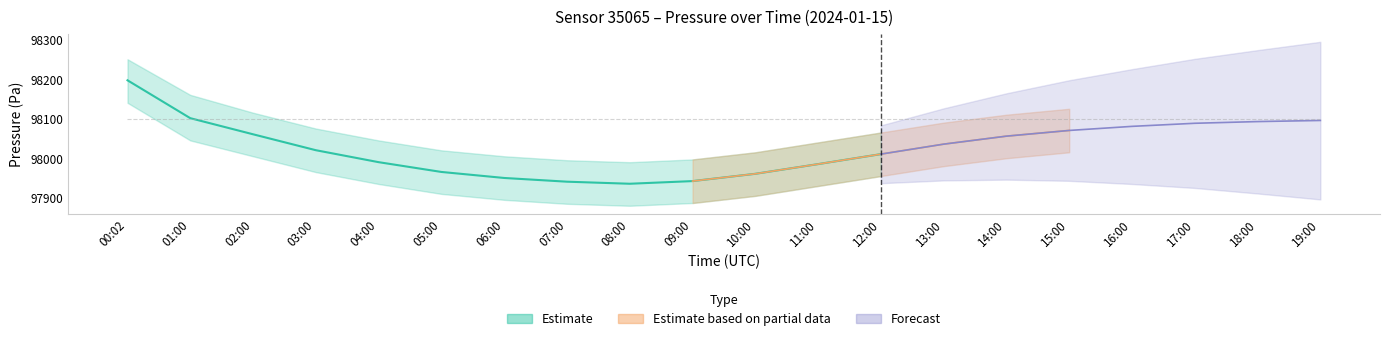

Does the chart have visible grid lines?

No